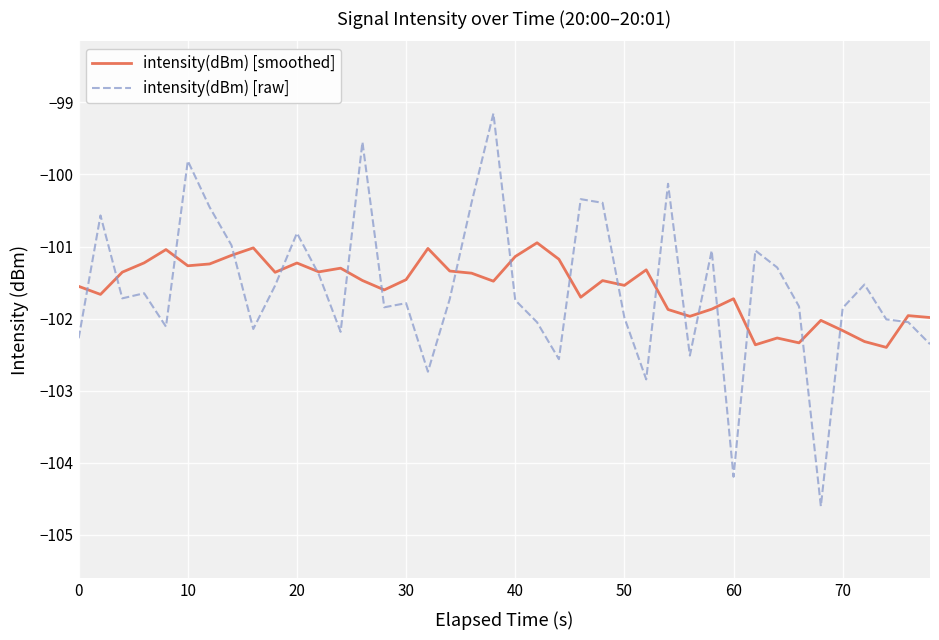

What are all the series names shown in the legend?

intensity(dBm) [smoothed], intensity(dBm) [raw]